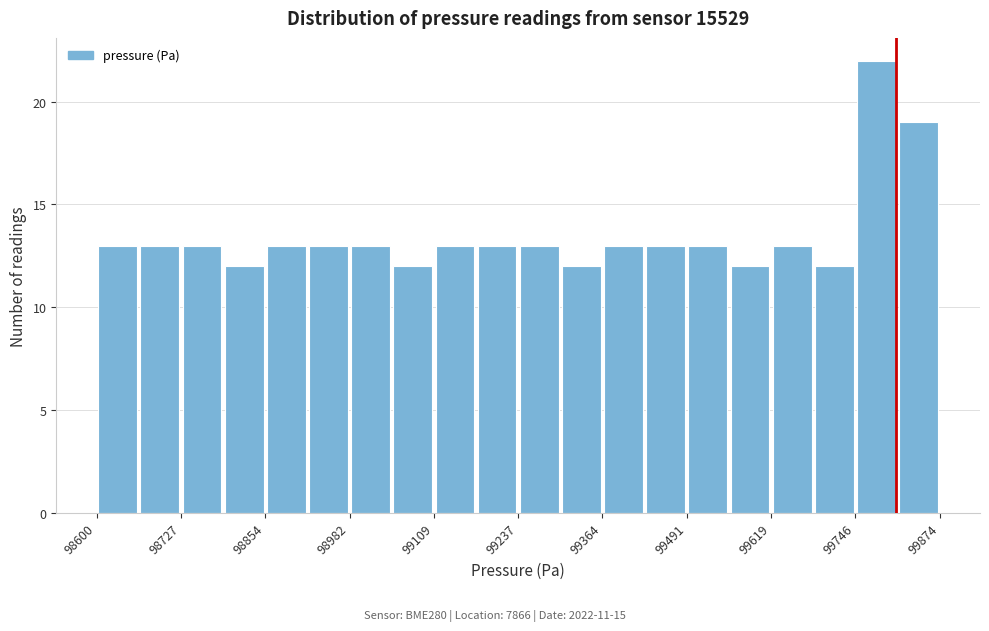

Around what value on the x-axis is the tallest bar? Give the approximate position of its centre, as read against the axis.

99780